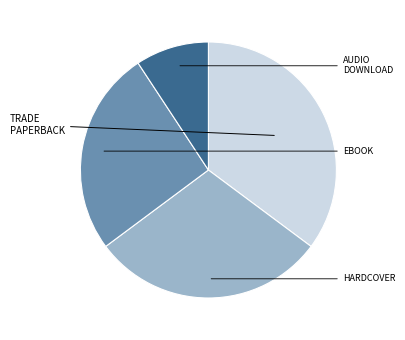

Does any single category account for the majority?

No